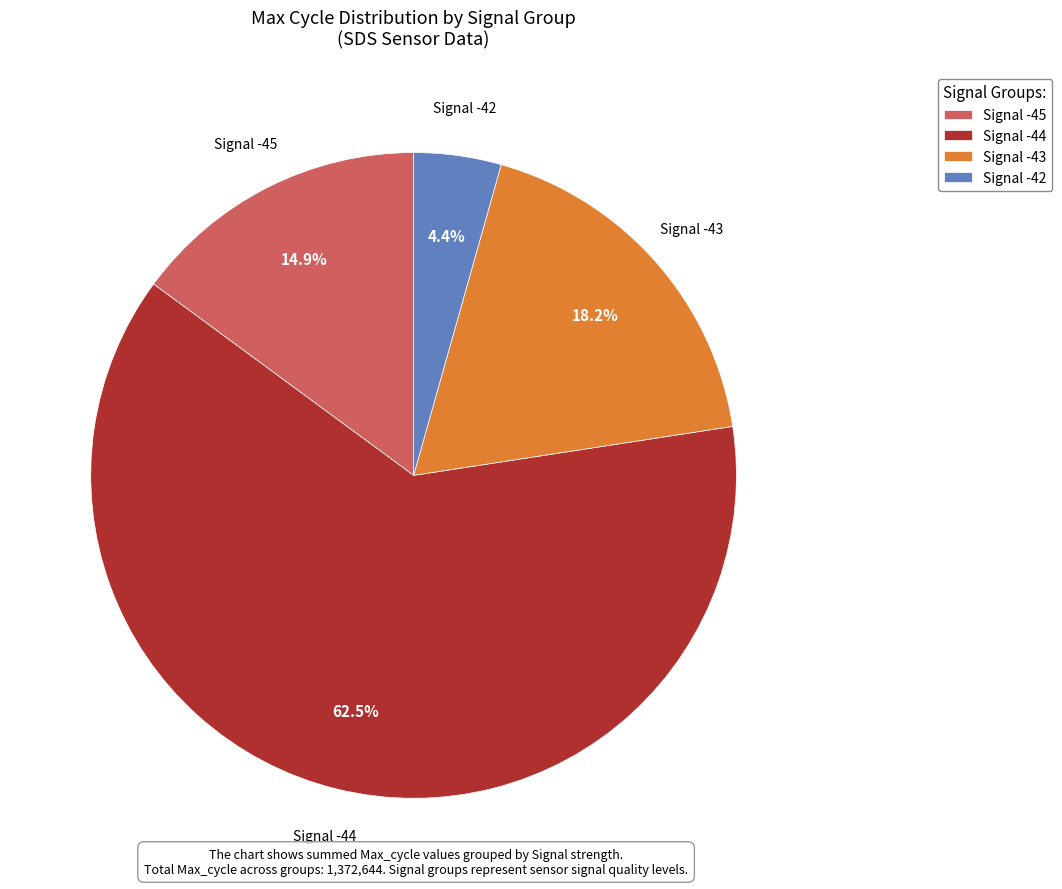

Rank the categories by value from lowest to highest.

Signal -42, Signal -45, Signal -43, Signal -44